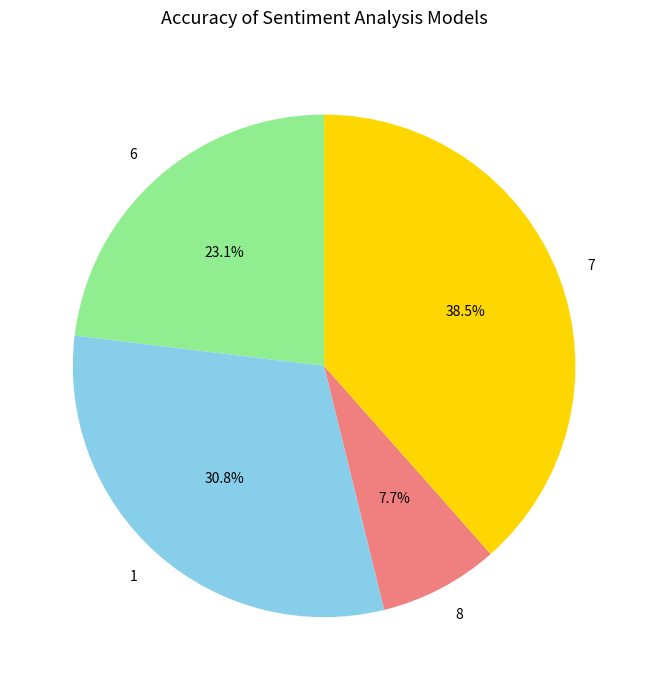

Is there any slice that represents more than half of the pie?

No